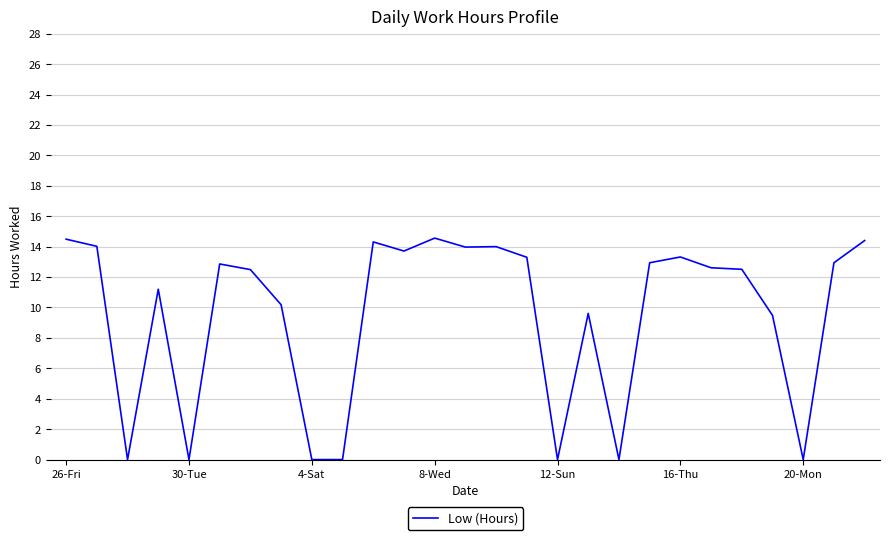

What is the difference between the maximum and minimum values?

14.6